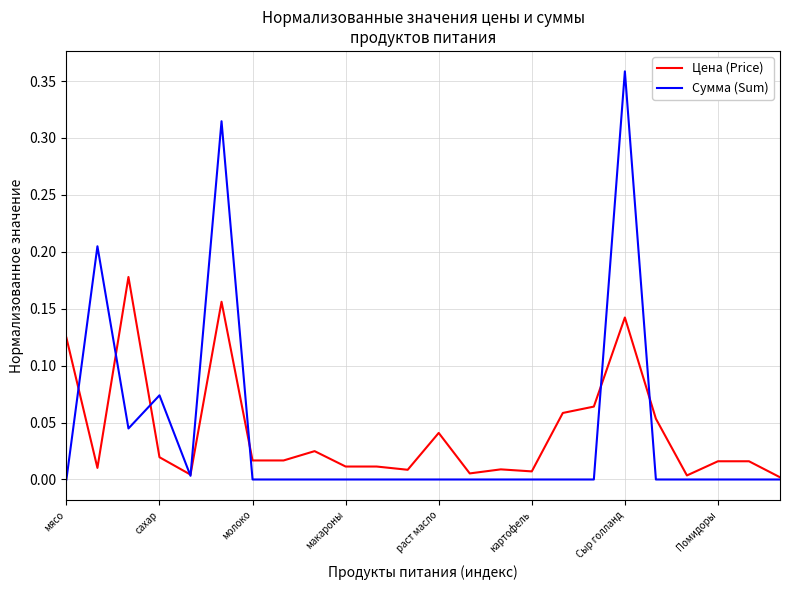

Rank the series by their maximum value, from lowest to highest.

Цена (Price), Сумма (Sum)